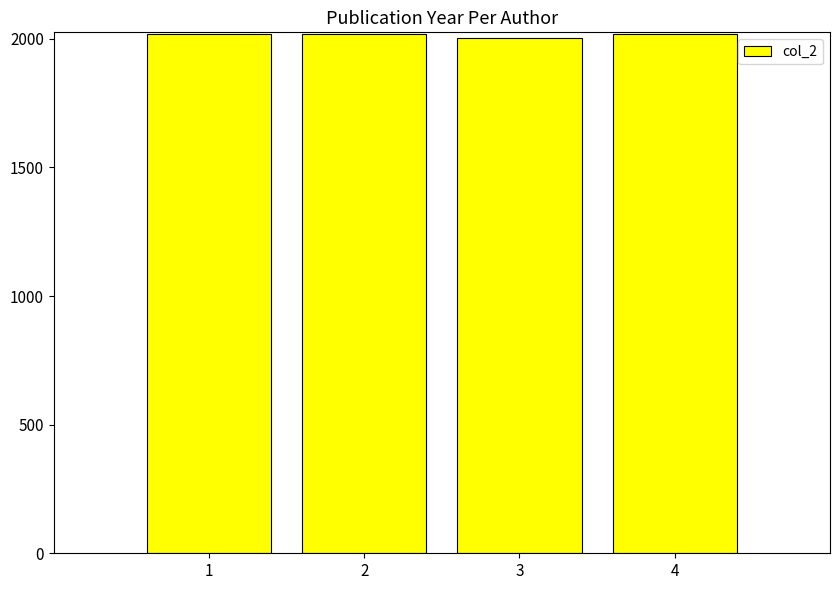

How many distinct data groups are displayed?

1